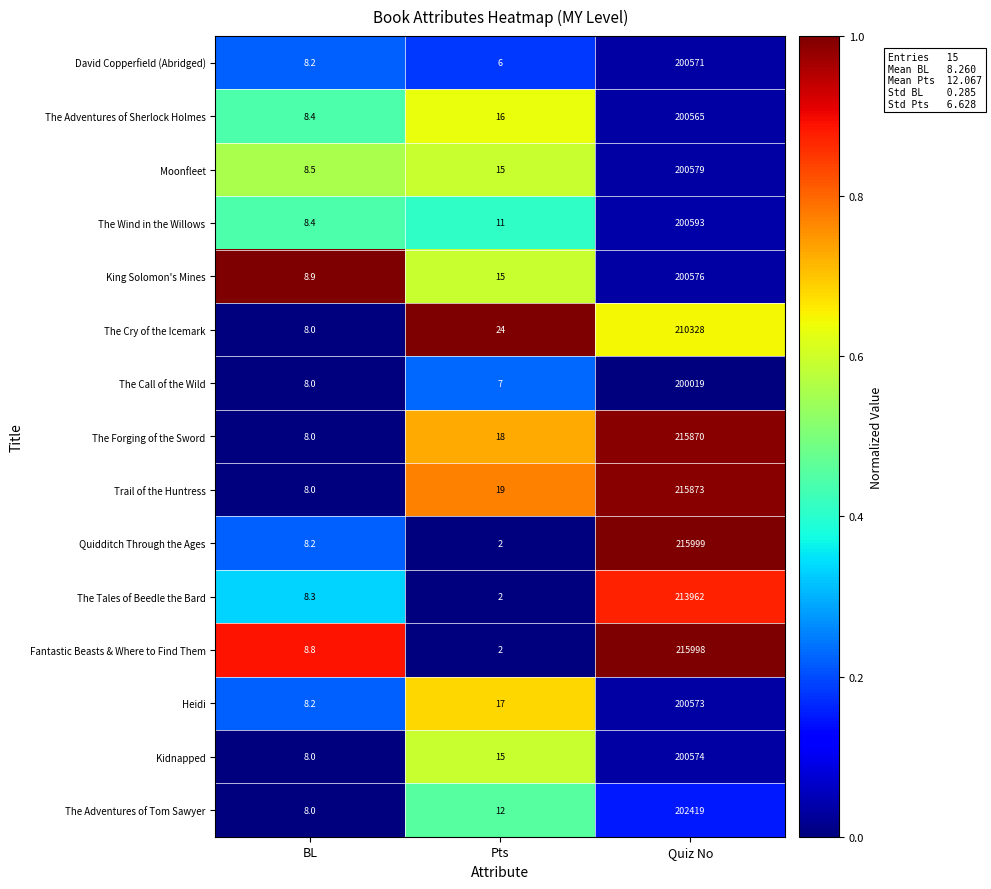

Which series has the widest spread of values?

Quidditch Through the Ages